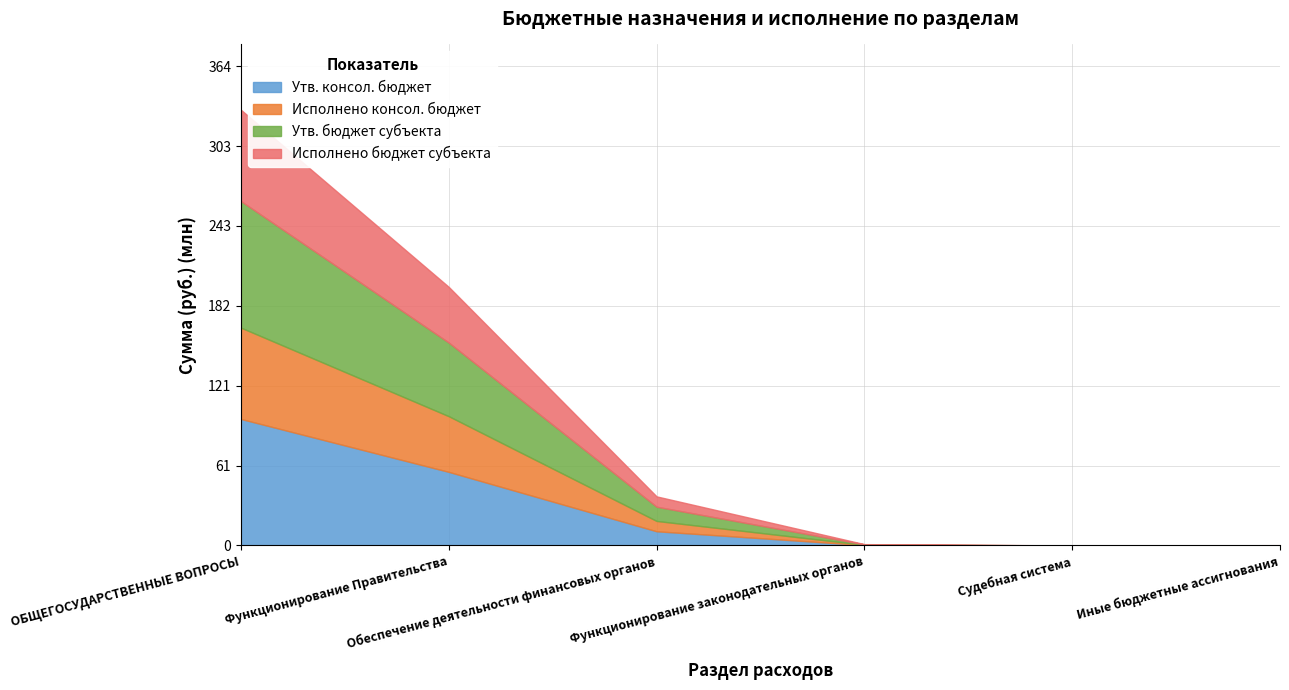

What is the difference between the maximum and minimum values in the Исполнено консол. бюджет series?

69341569.4